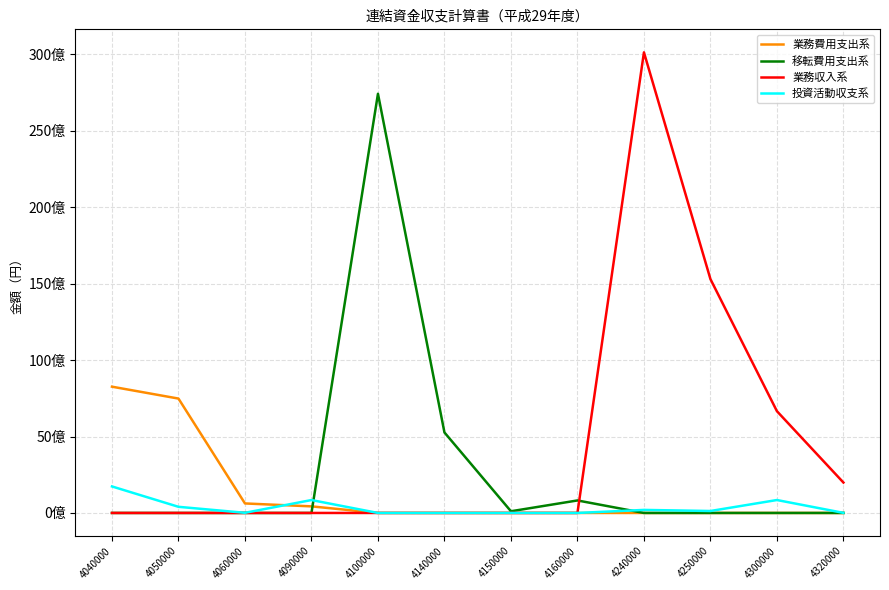

At 4320000, list the series in order from smallest to largest.

業務費用支出系, 移転費用支出系, 投資活動収支系, 業務収入系